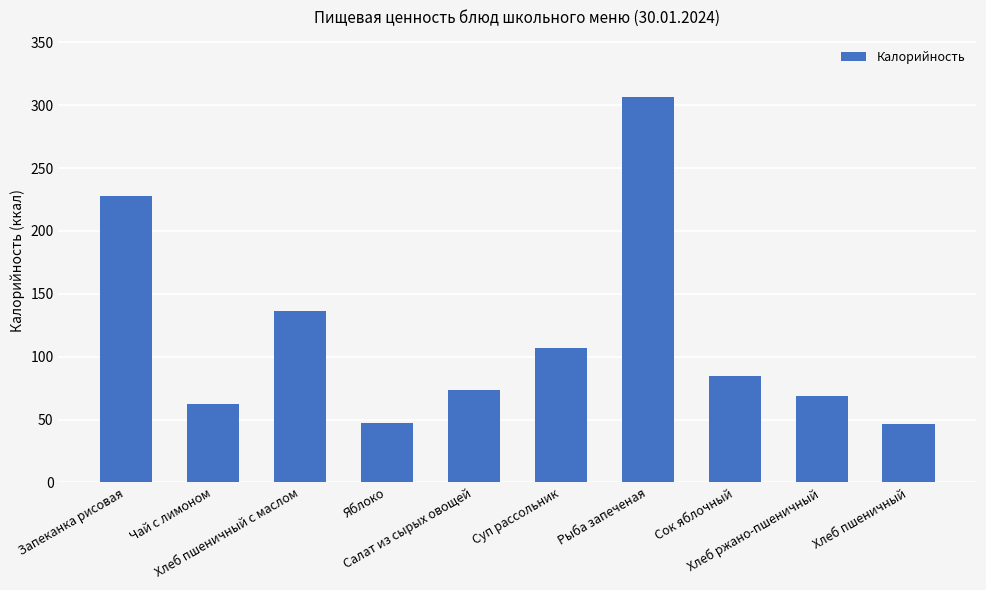

How many bars are there in total?

10